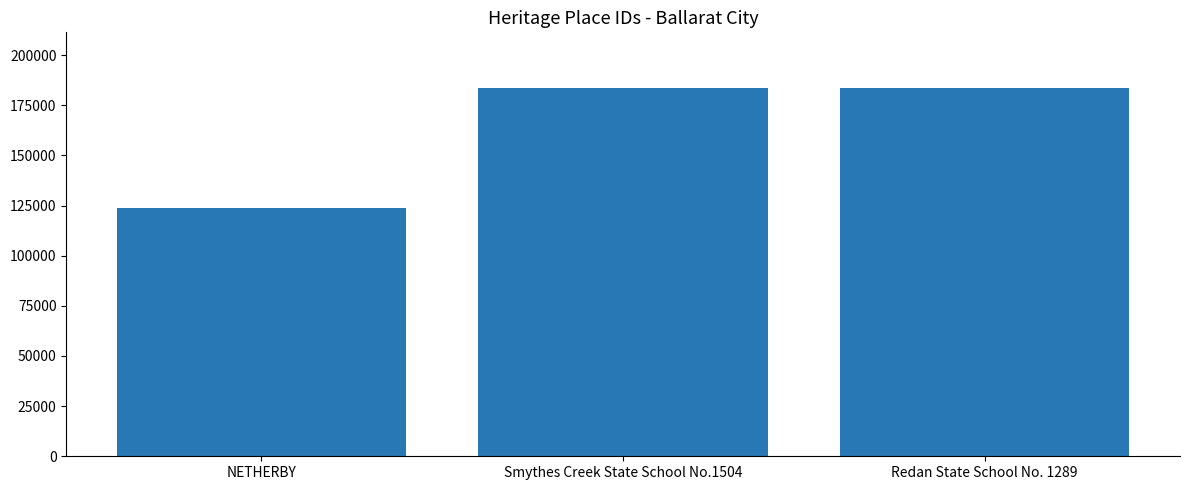

What is the value of the 3rd bar from the left?

183812